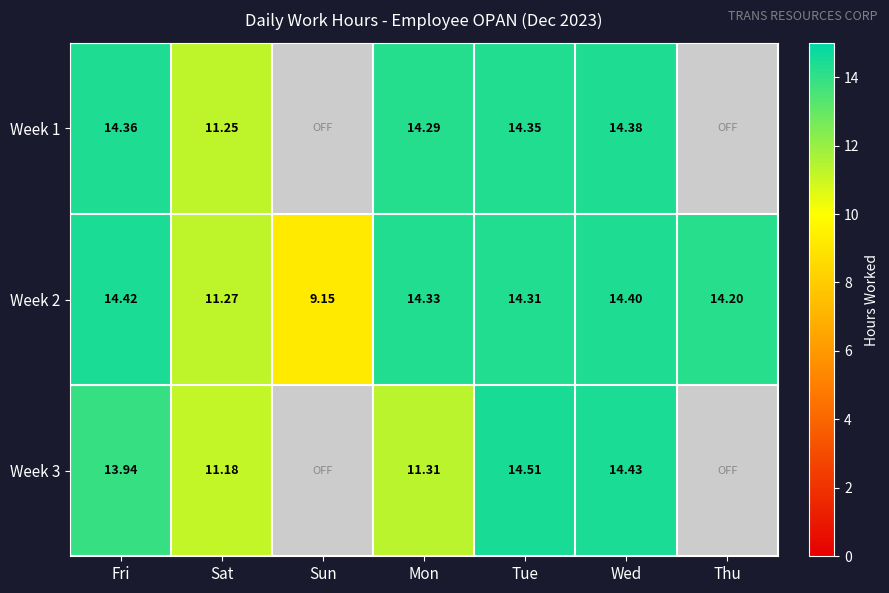

At which category is the sum across all series the highest?

Wed